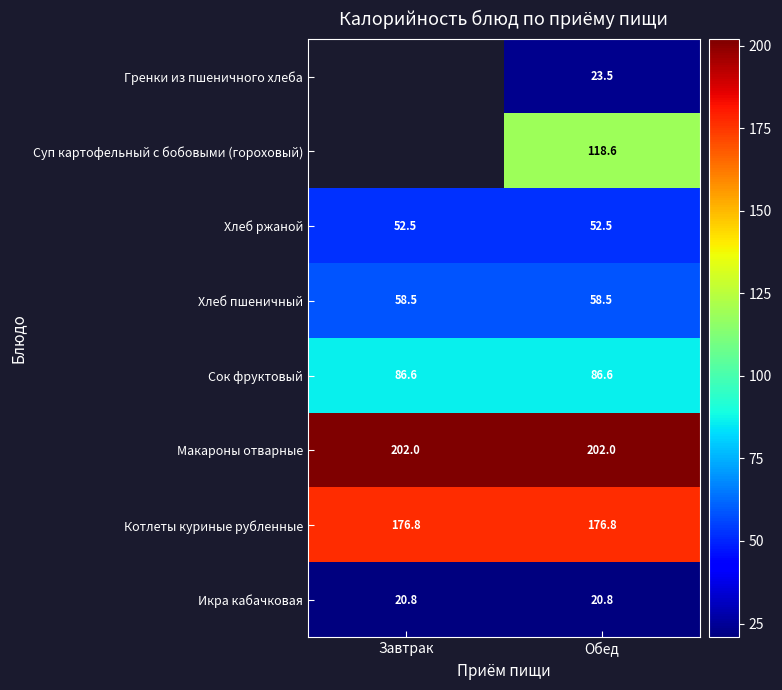

Rank the series at Обед from lowest to highest value.

Икра кабачковая, Гренки из пшеничного хлеба, Хлеб ржаной, Хлеб пшеничный, Сок фруктовый, Суп картофельный с бобовыми (гороховый), Котлеты куриные рубленные, Макароны отварные